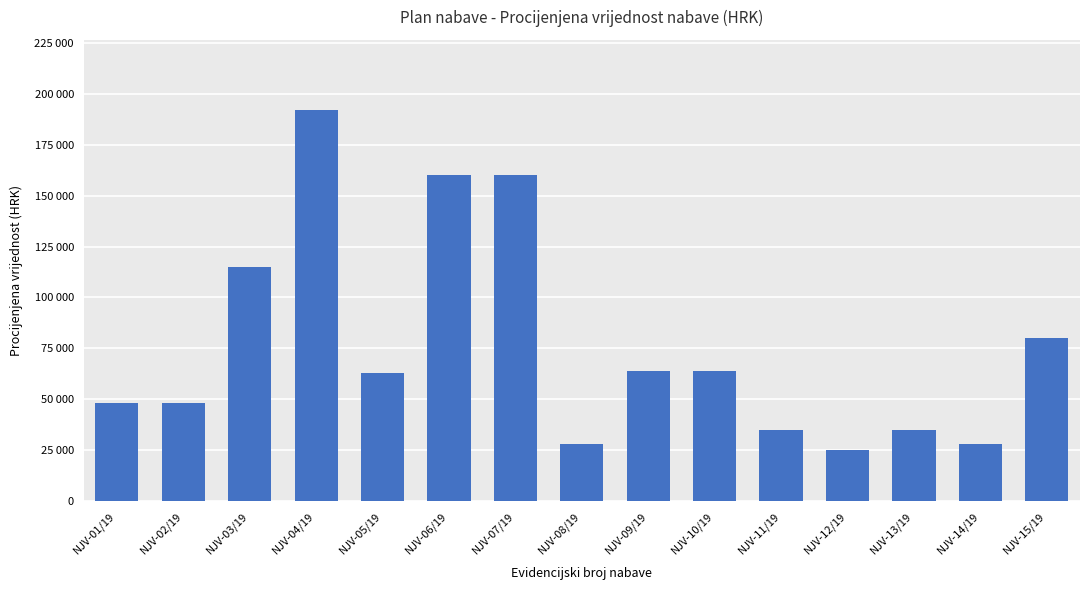

The value at NJV-06/19 is 160000. True or false?

True